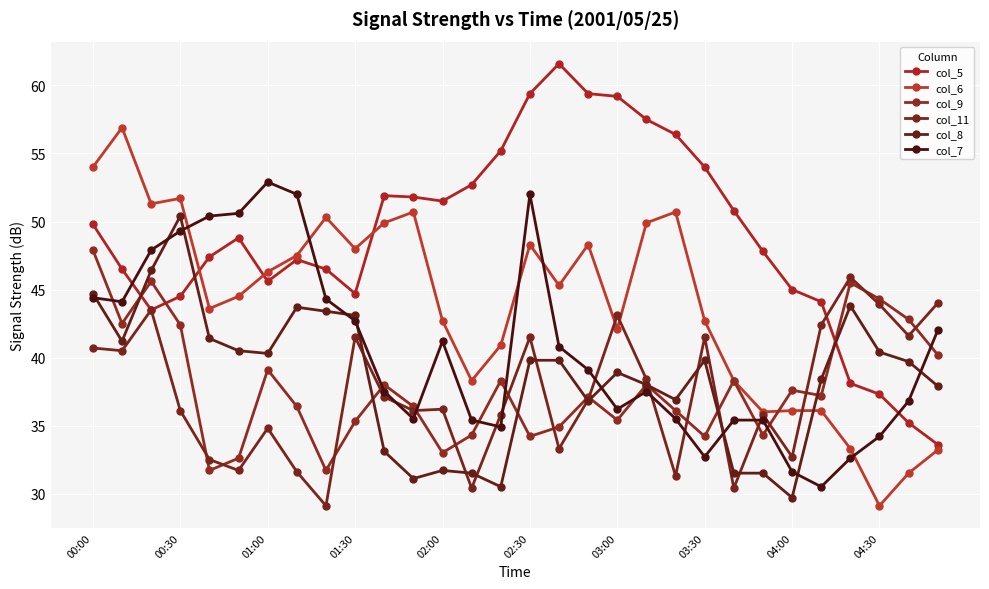

How many data points in col_7 are less than 39?

15